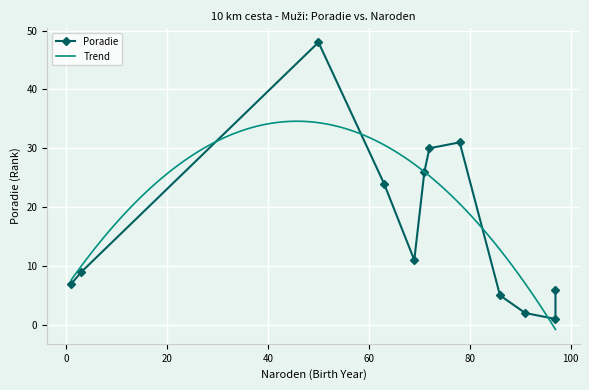

Is it true that the value at 72 is 51?

False